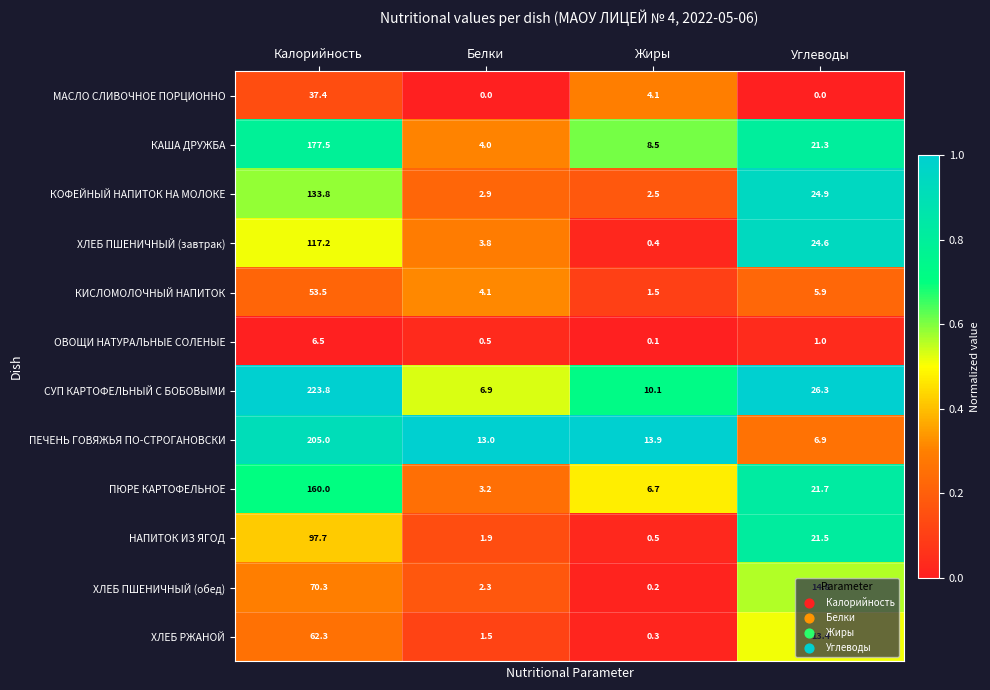

List the series in order of their peak value, highest first.

СУП КАРТОФЕЛЬНЫЙ С БОБОВЫМИ, ПЕЧЕНЬ ГОВЯЖЬЯ ПО-СТРОГАНОВСКИ, КАША ДРУЖБА, ПЮРЕ КАРТОФЕЛЬНОЕ, КОФЕЙНЫЙ НАПИТОК НА МОЛОКЕ, ХЛЕБ ПШЕНИЧНЫЙ (завтрак), НАПИТОК ИЗ ЯГОД, ХЛЕБ ПШЕНИЧНЫЙ (обед), ХЛЕБ РЖАНОЙ, КИСЛОМОЛОЧНЫЙ НАПИТОК, МАСЛО СЛИВОЧНОЕ ПОРЦИОННО, ОВОЩИ НАТУРАЛЬНЫЕ СОЛЕНЫЕ